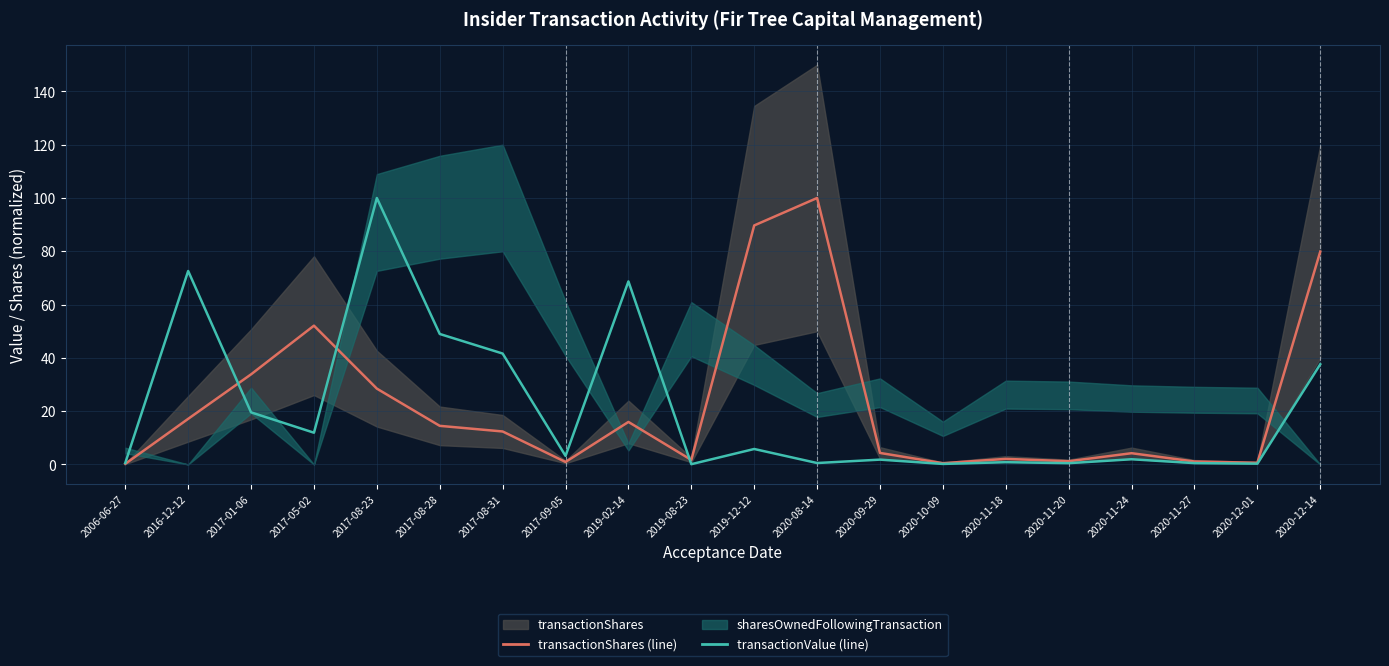

Rank the series by their maximum value, from lowest to highest.

transactionShares (line), transactionValue (line)